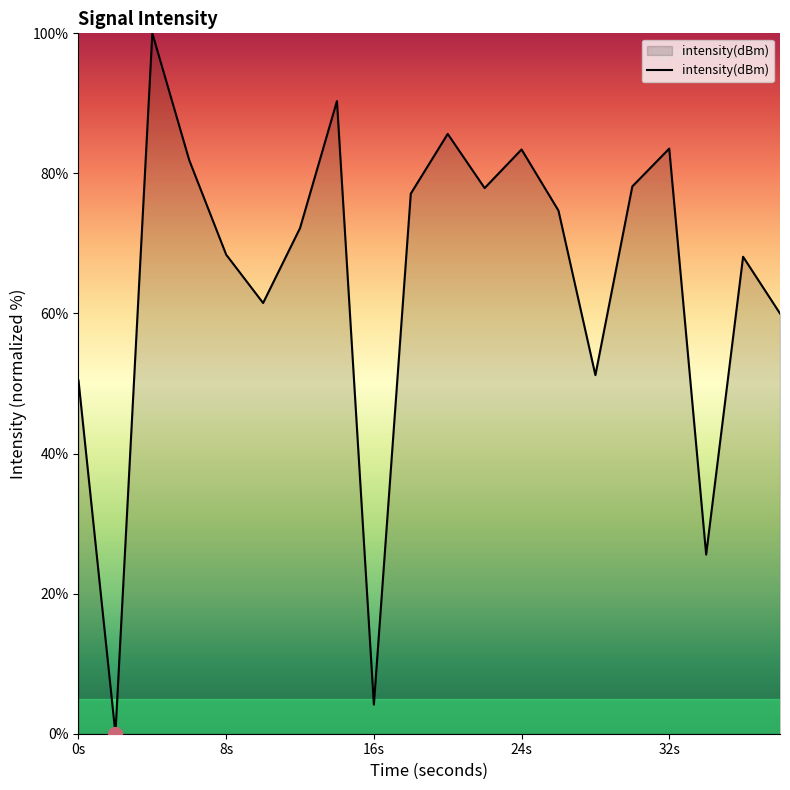

What is the greatest value displayed?

100.0